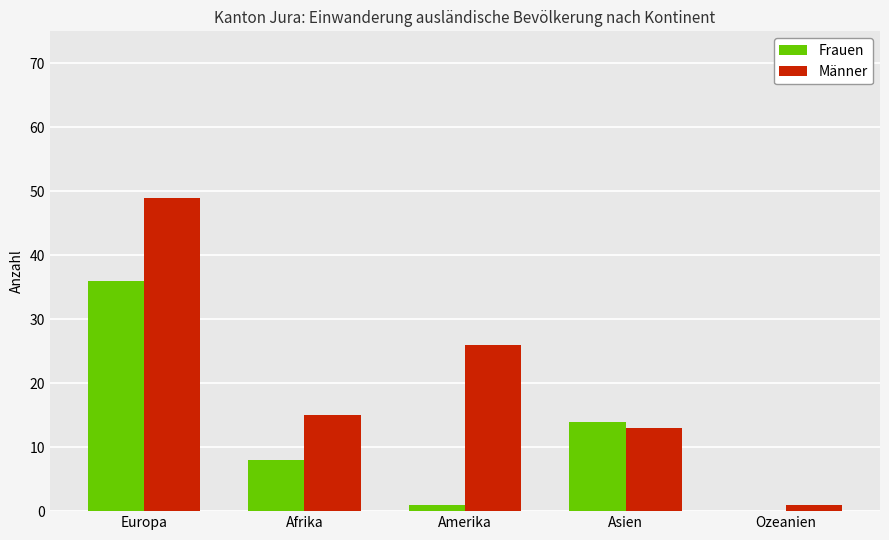

What is the sum of all Frauen values?

59